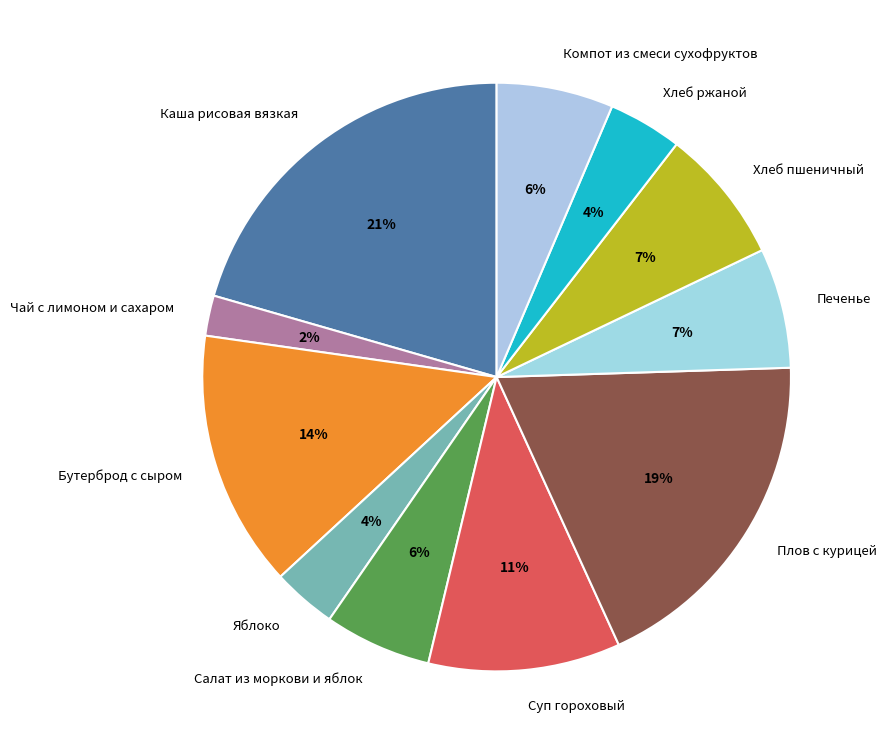

To the nearest percent, what is the average slice percentage?

9%